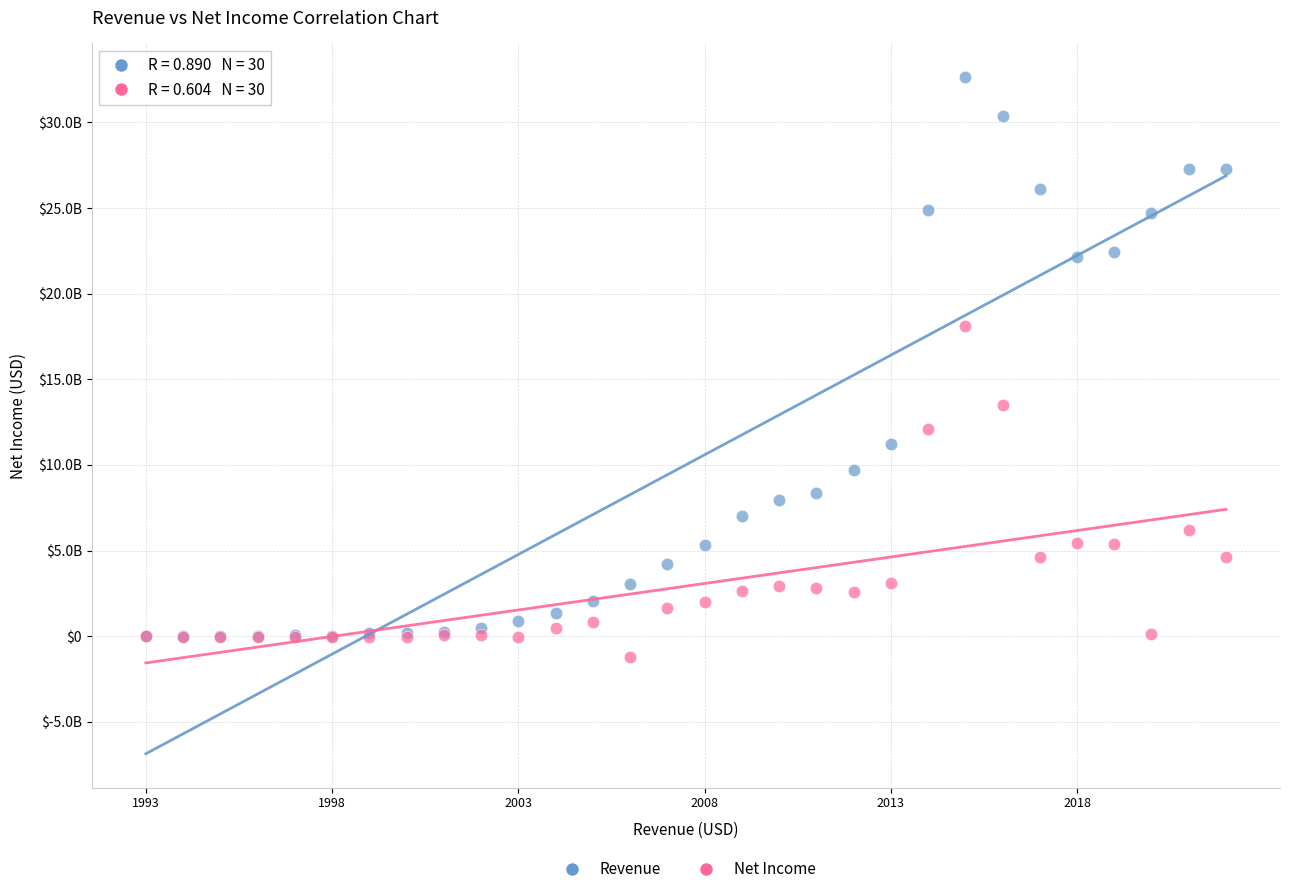

Which series has the largest Y range (max minus min)?

Revenue